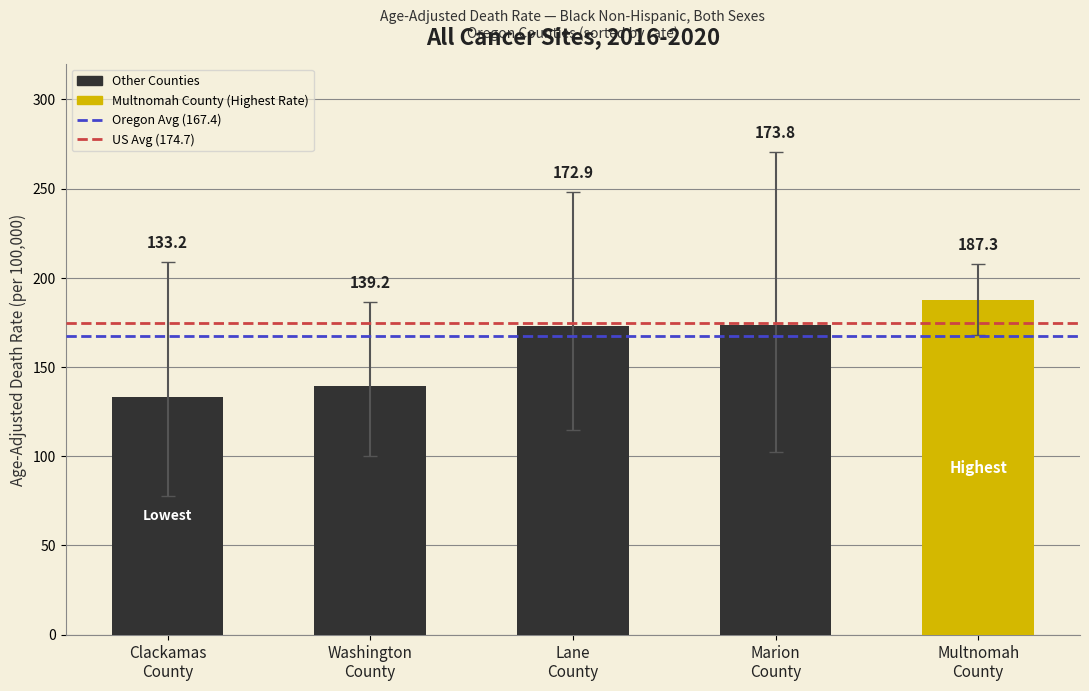

Does the chart contain stacked bars?

No